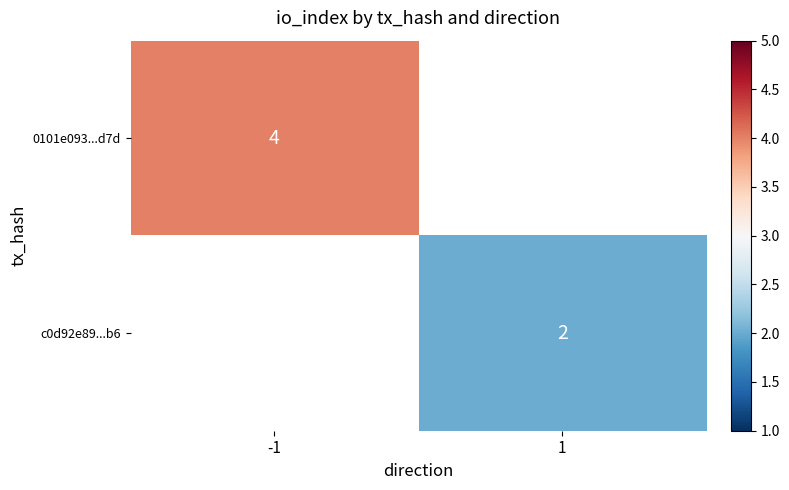

How many distinct data groups are displayed?

2